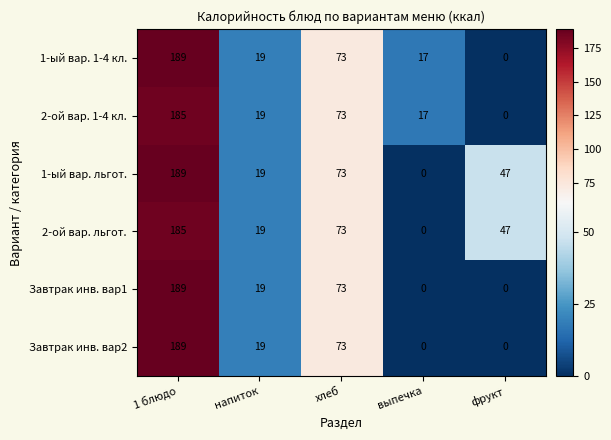

What is the spread (max minus min) of values at 1 блюдо?

4